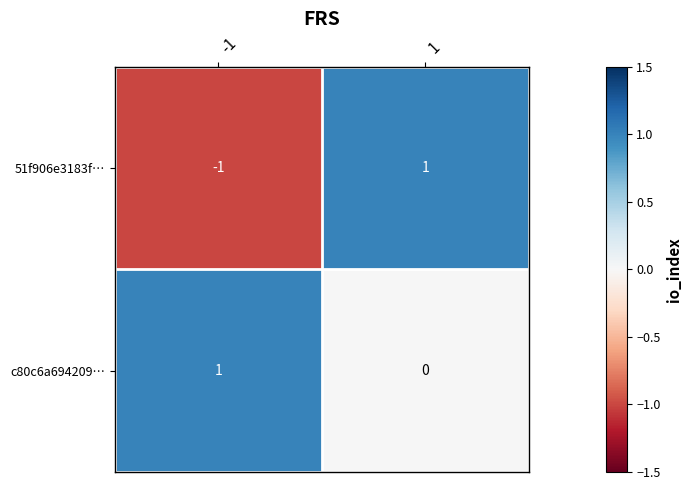

Rank the series by their average value, from lowest to highest.

51f906e3183f…, c80c6a694209…